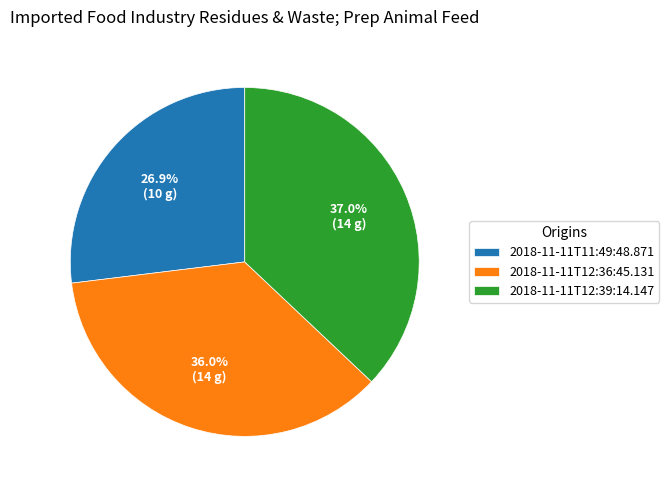

Approximately how many times larger is the value at 2018-11-11T11:49:48.871 compared to 2018-11-11T12:36:45.131?

0.7